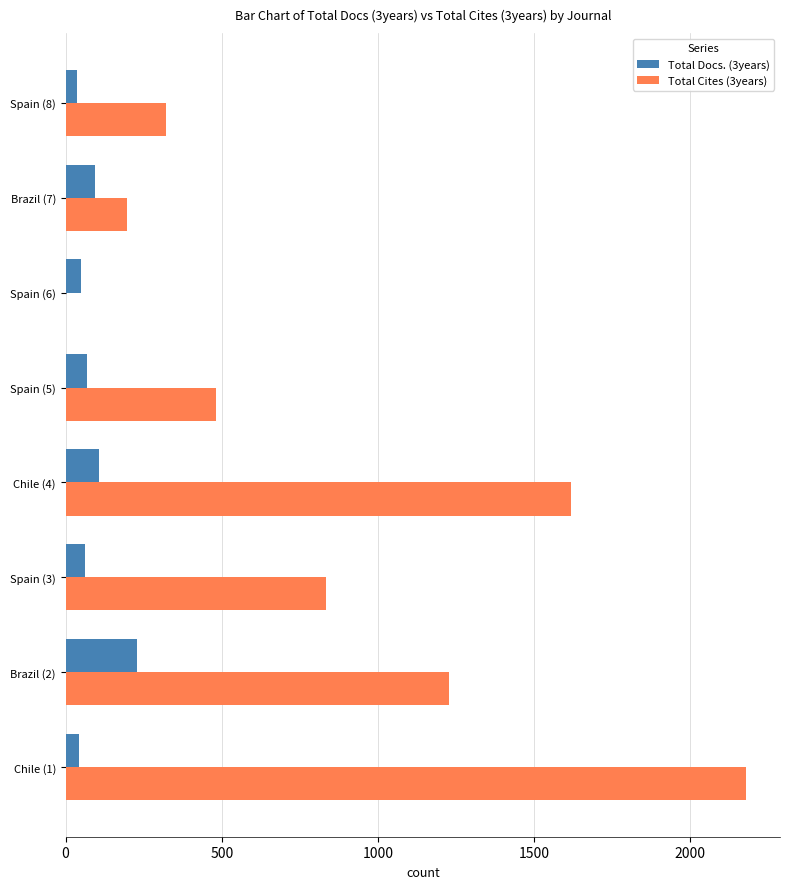

How many categories are shown in the chart?

8